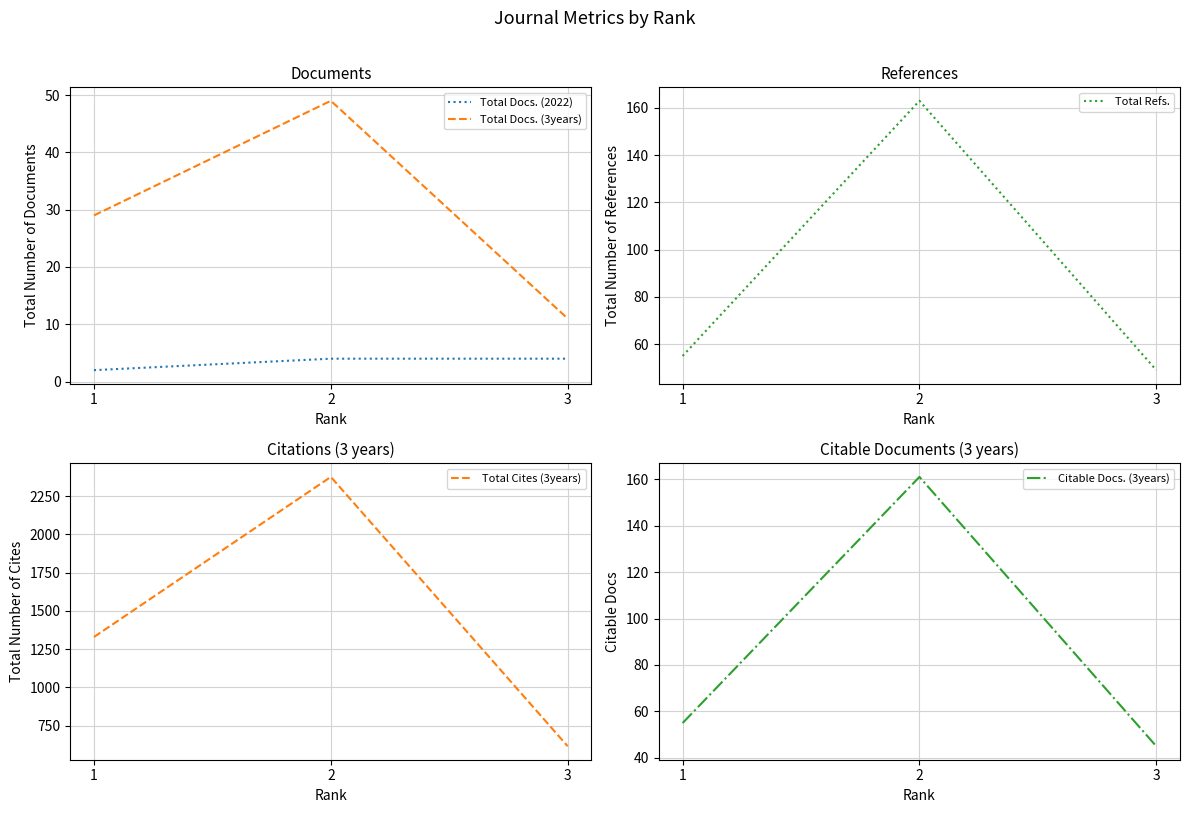

At which label does Citable Docs. (3years) first exceed 55?

2